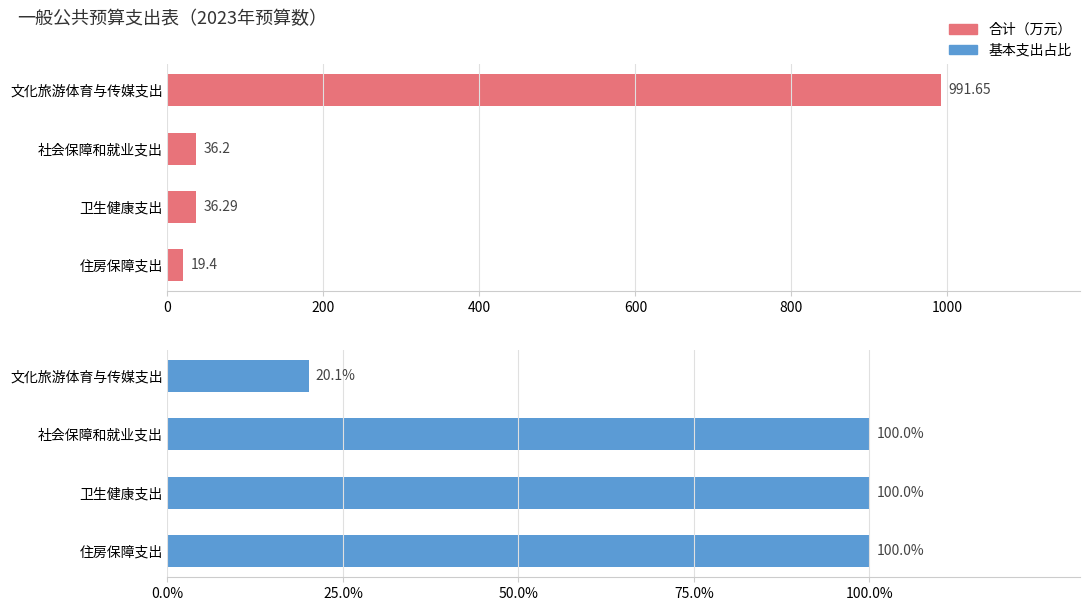

How many data points in 合计 are above 36?

3